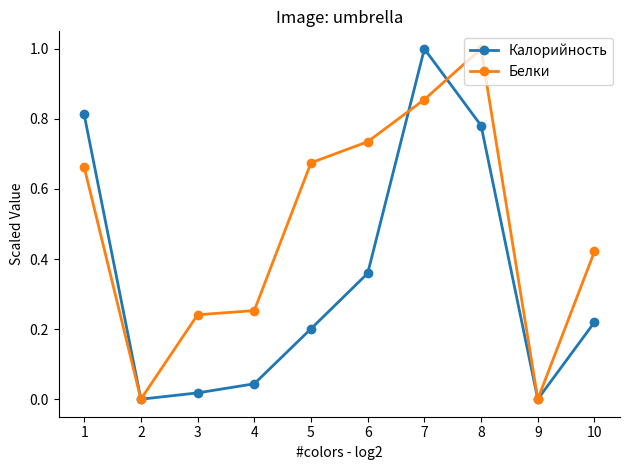

Does the chart have visible grid lines?

No